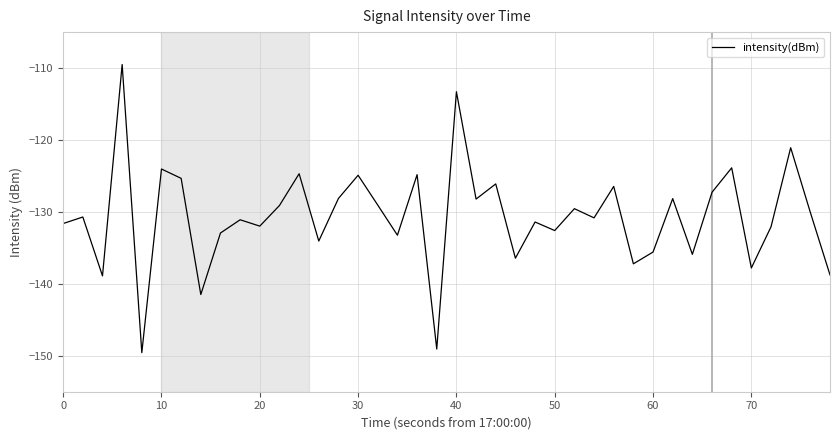

What is the minimum value shown in the chart?

-149.6